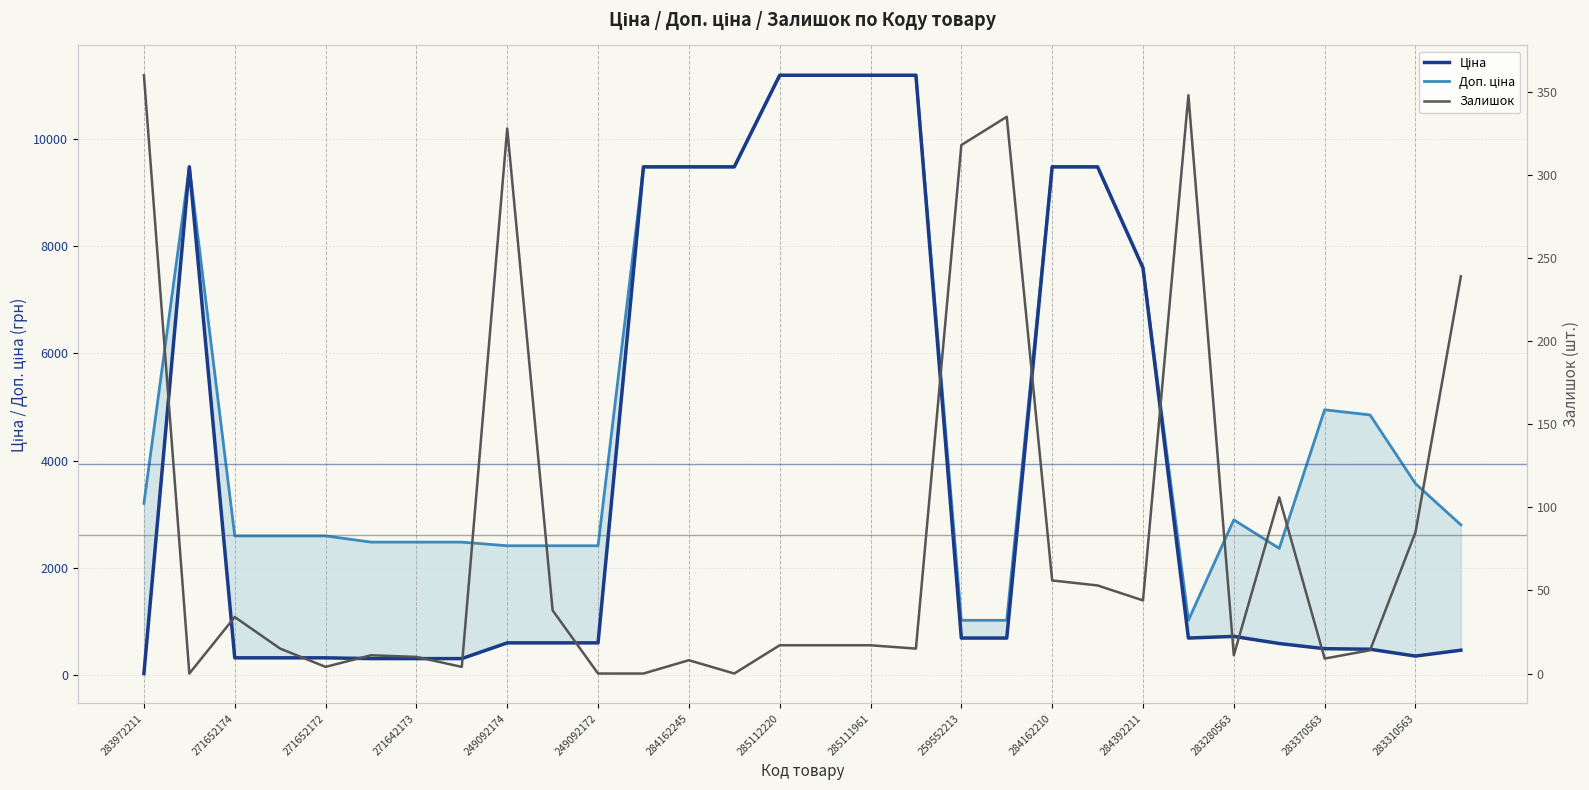

True or false: Ціна and Доп. ціна intersect in this chart.

False